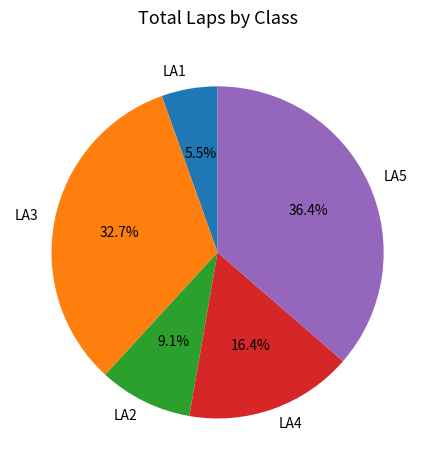

Do LA3 and LA1 together represent more than half of the pie?

No